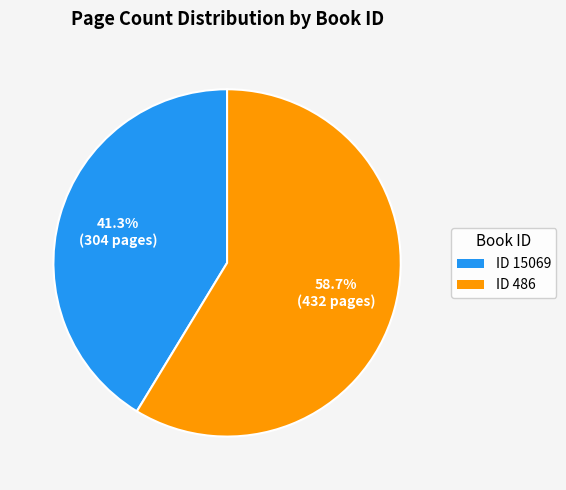

Is there a majority slice in this chart?

Yes